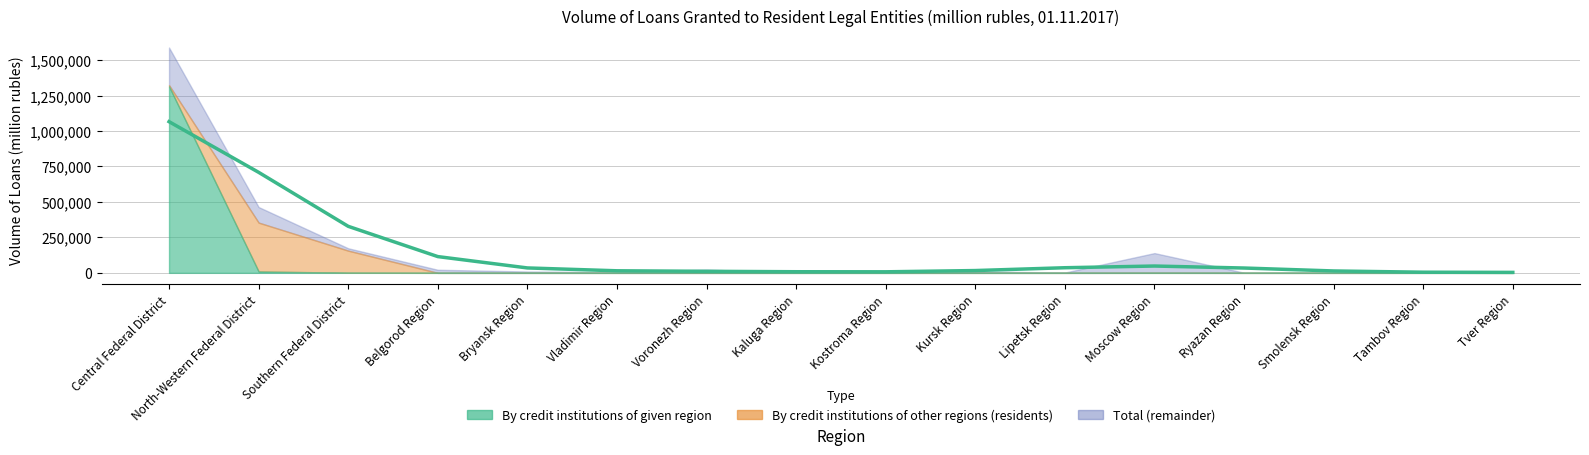

Where is By credit institutions of other regions (residents) nearest to the value 172059?

Southern Federal District